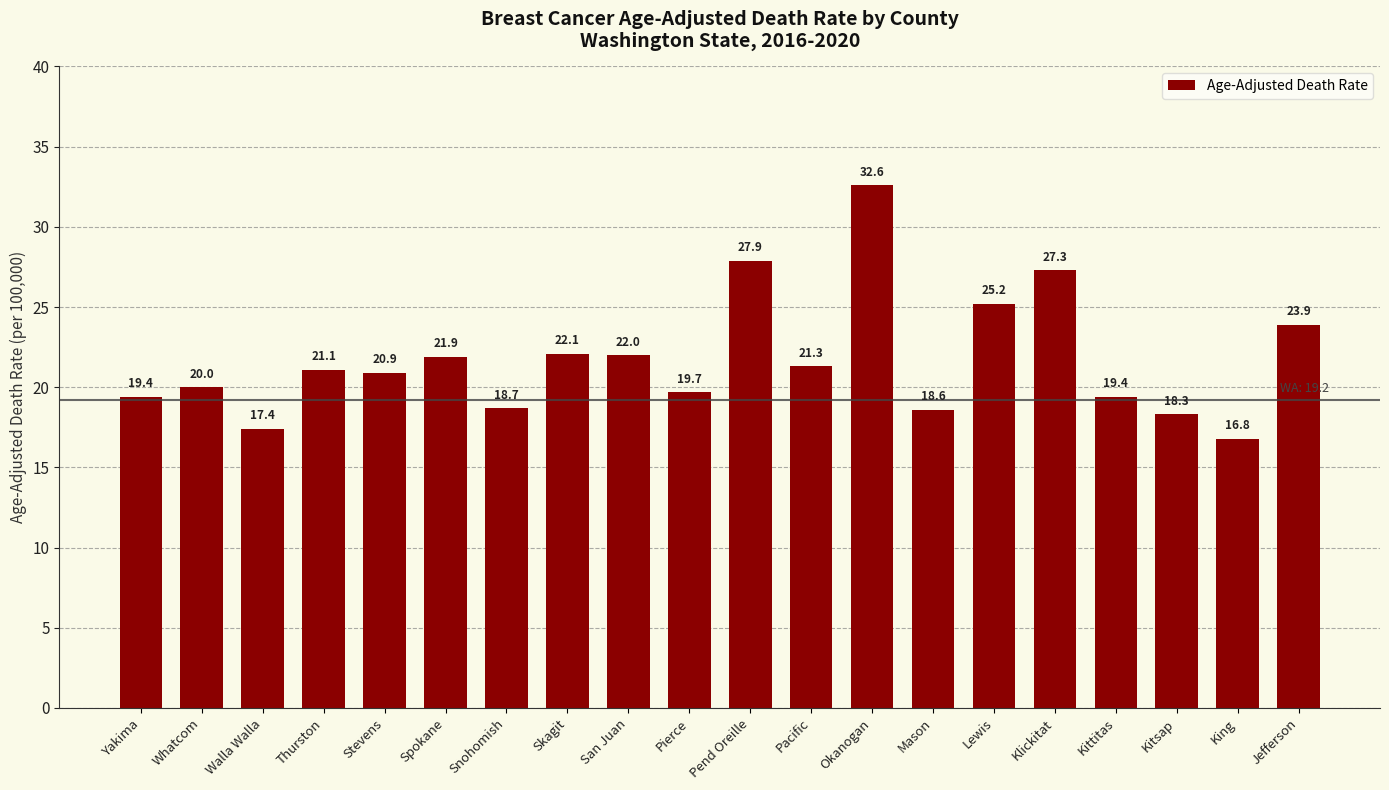

Reading left to right, what are all the values shown in this chart?

Yakima=19.4	Whatcom=20.0	Walla Walla=17.4	Thurston=21.1	Stevens=20.9	Spokane=21.9	Snohomish=18.7	Skagit=22.1	San Juan=22.0	Pierce=19.7	Pend Oreille=27.9	Pacific=21.3	Okanogan=32.6	Mason=18.6	Lewis=25.2	Klickitat=27.3	Kittitas=19.4	Kitsap=18.3	King=16.8	Jefferson=23.9